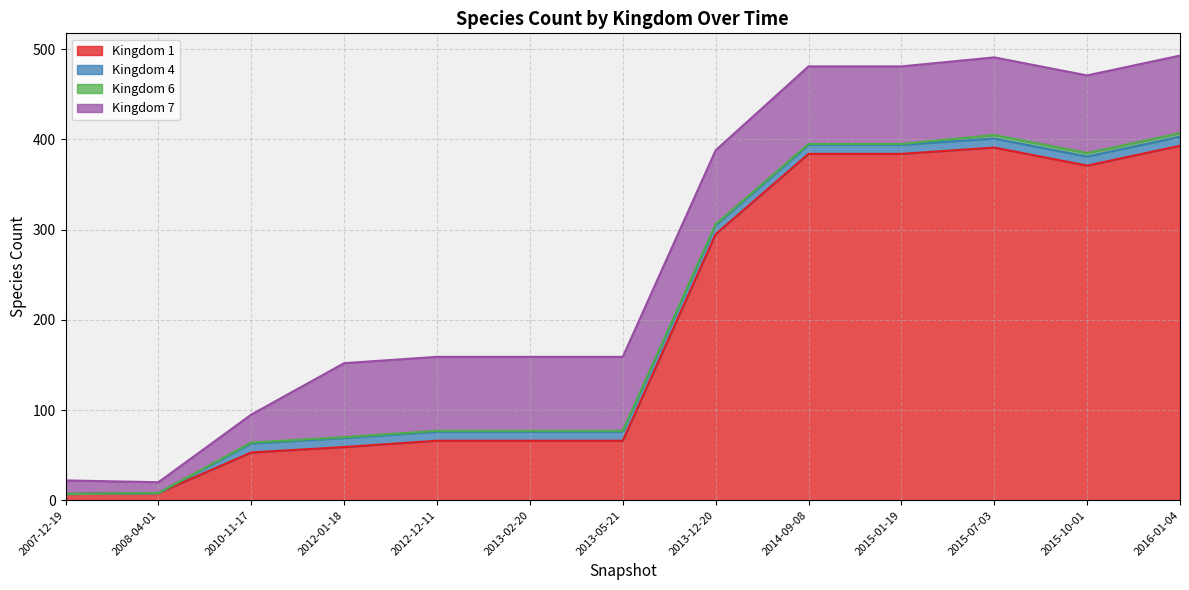

Does the chart have visible grid lines?

Yes